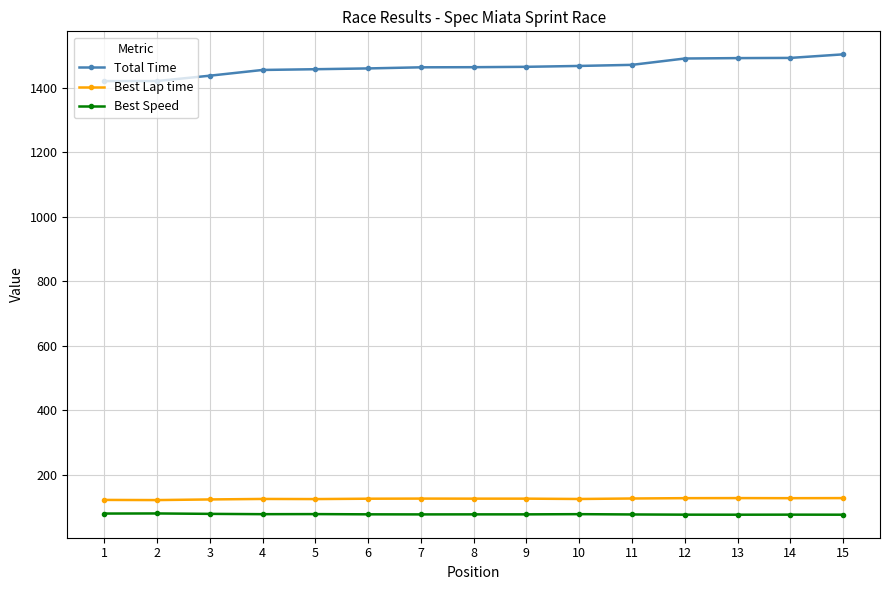

Between 9 and 15, which series saw the biggest shift?

Total Time